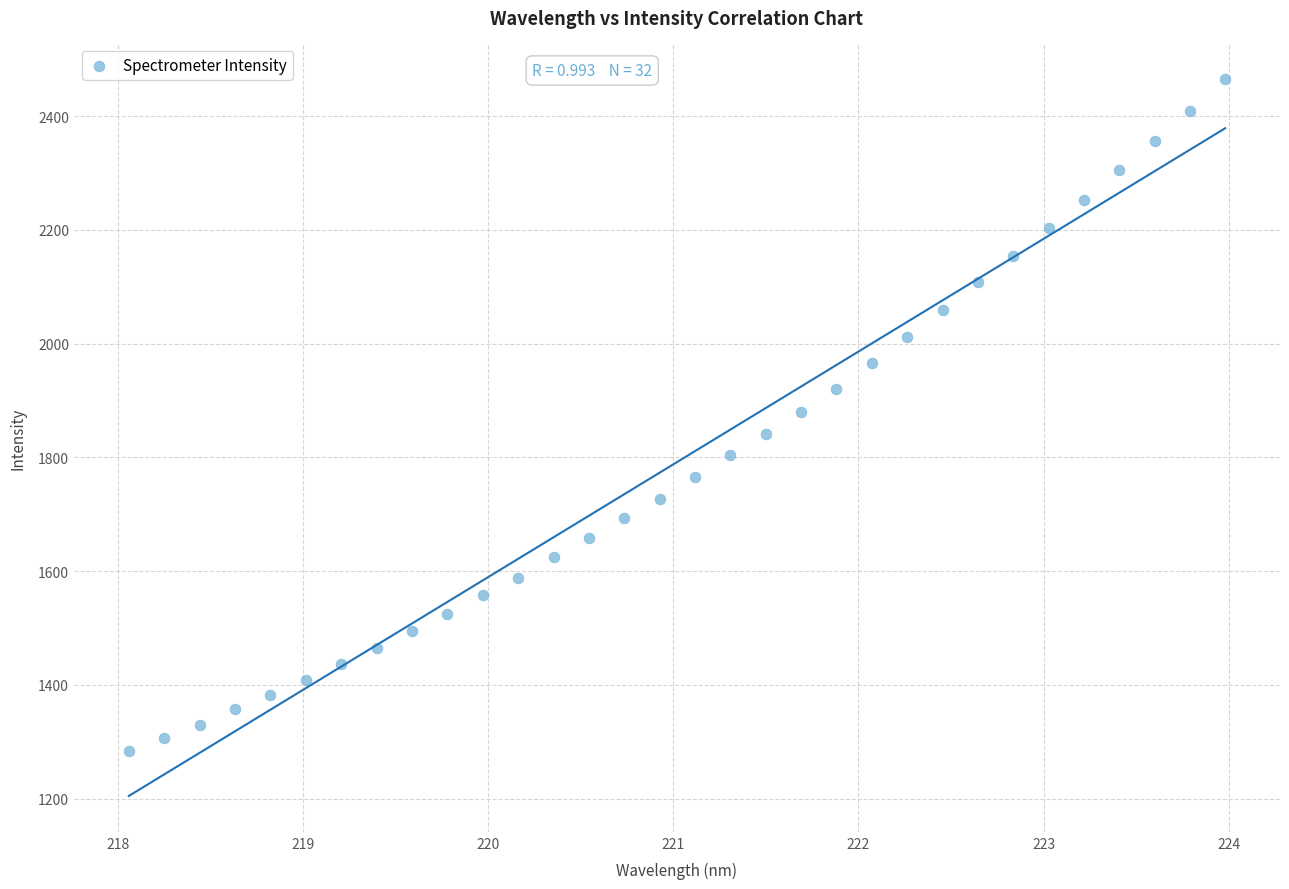

What is the range of Y values (max minus min)?

1180.8